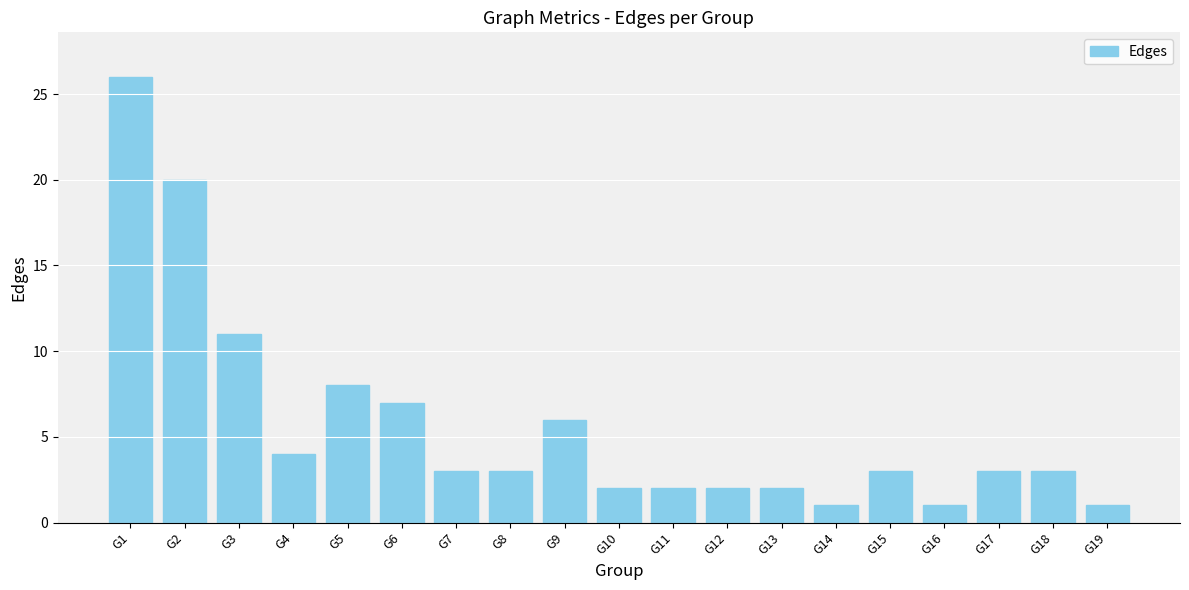

How many categories are shown in the chart?

19